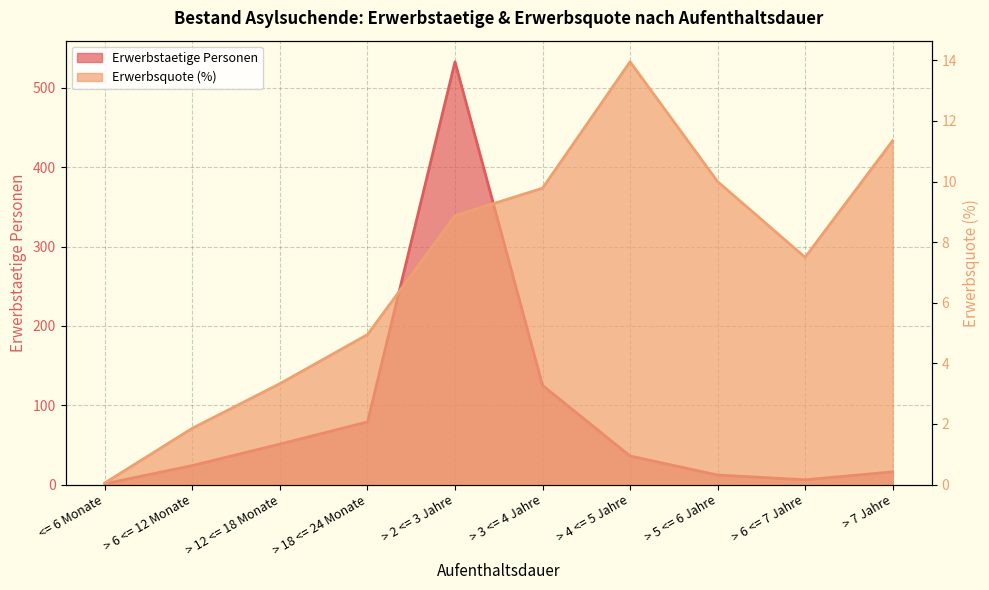

What is the label of the 5th point from the left?

> 2 <= 3 Jahre